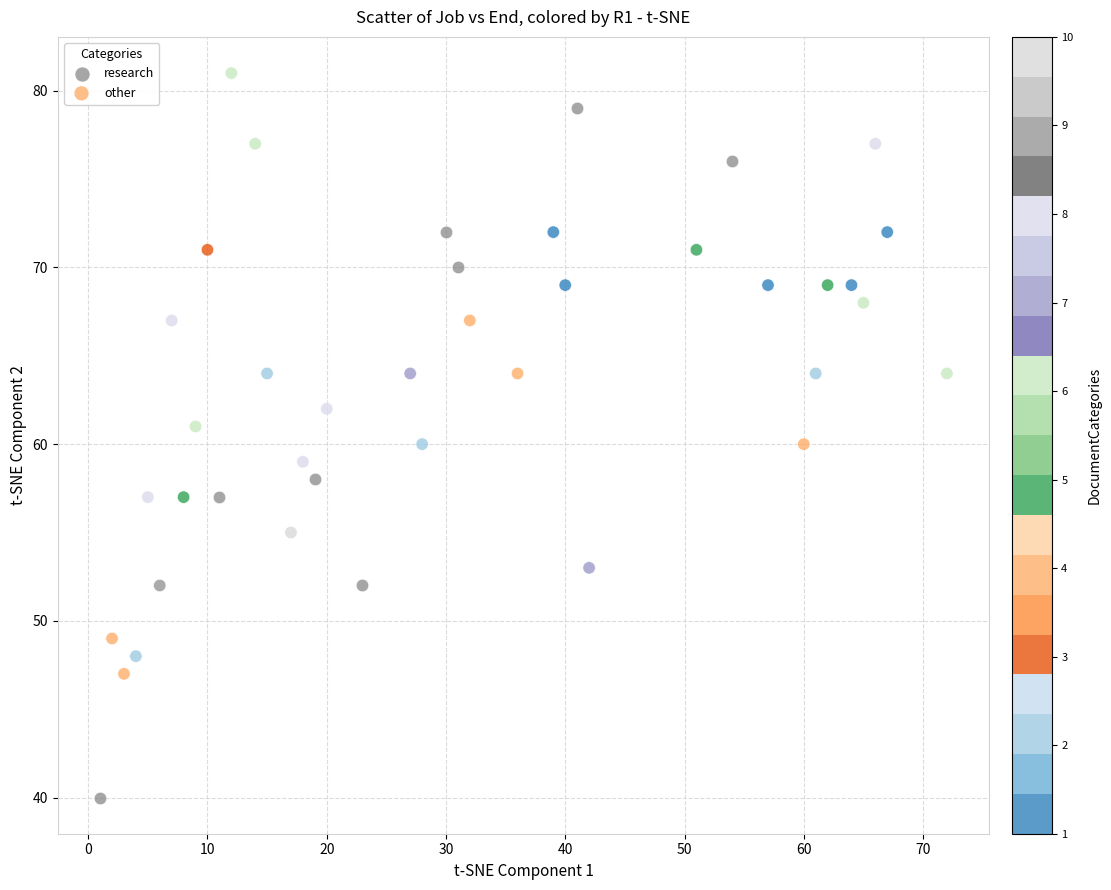

Which series contains the lowest Y value?

research